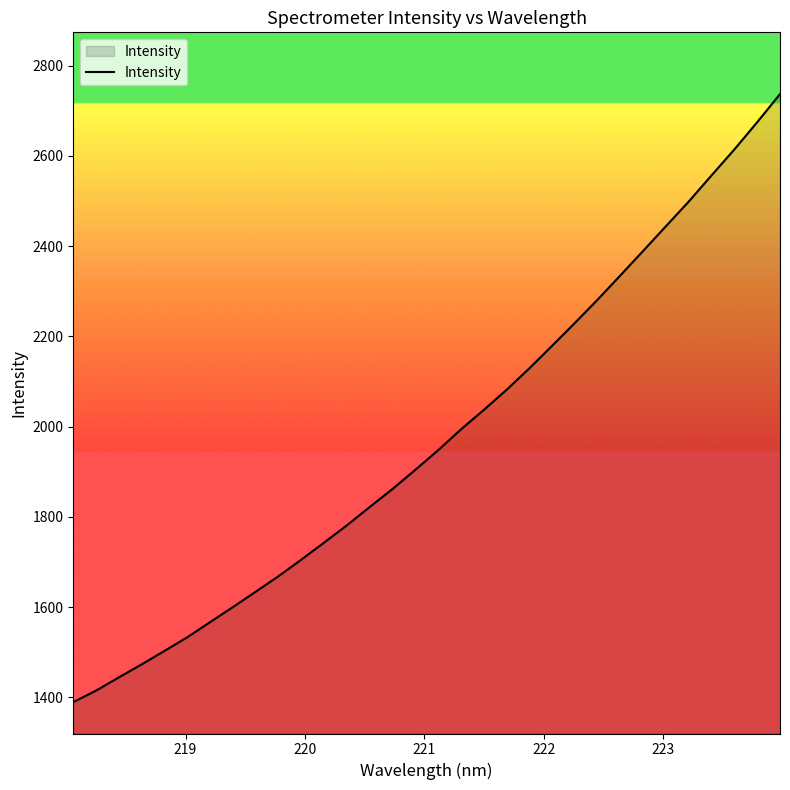

What is the maximum value shown in the chart?

2737.0